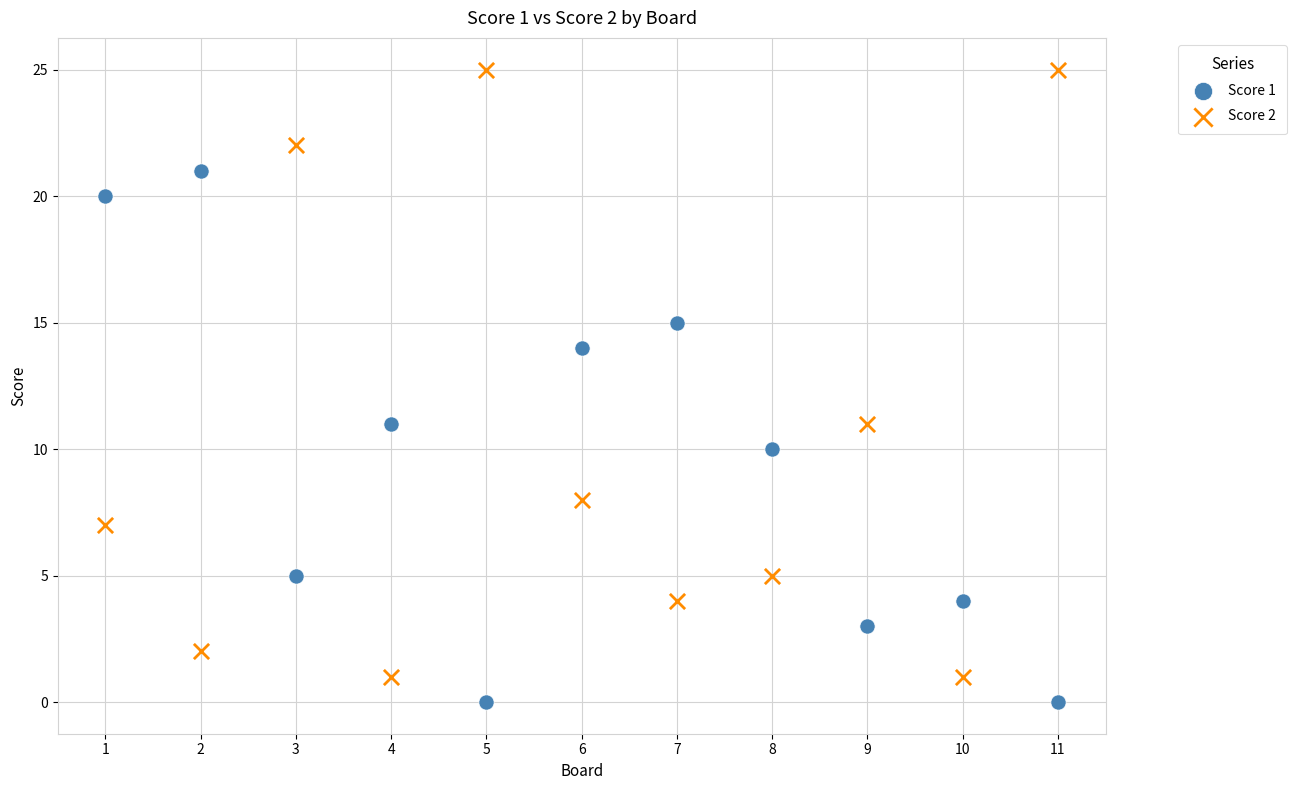

Across all data points, what is the range of Y values (max minus min)?

25